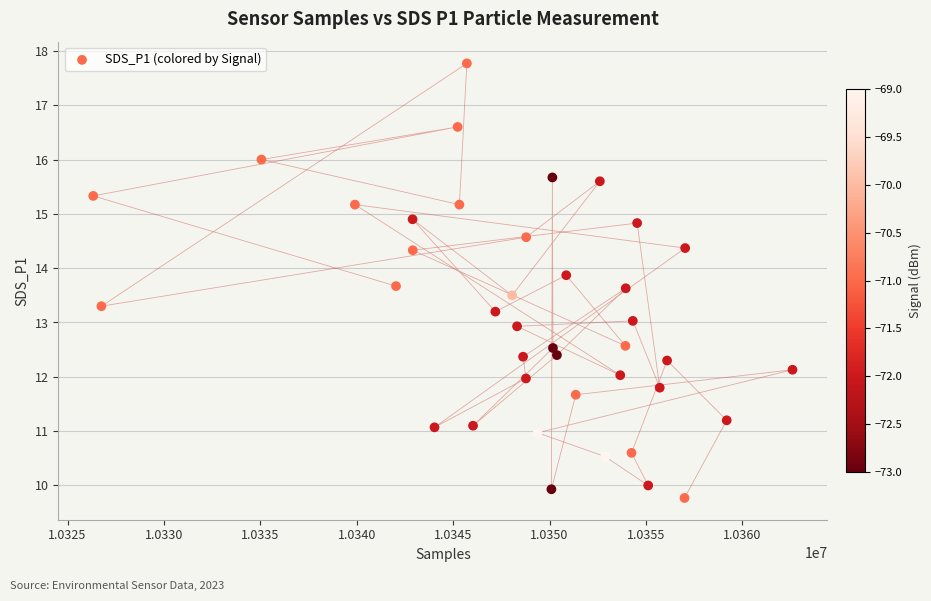

What is the range of X values (max minus min)?

36266.0